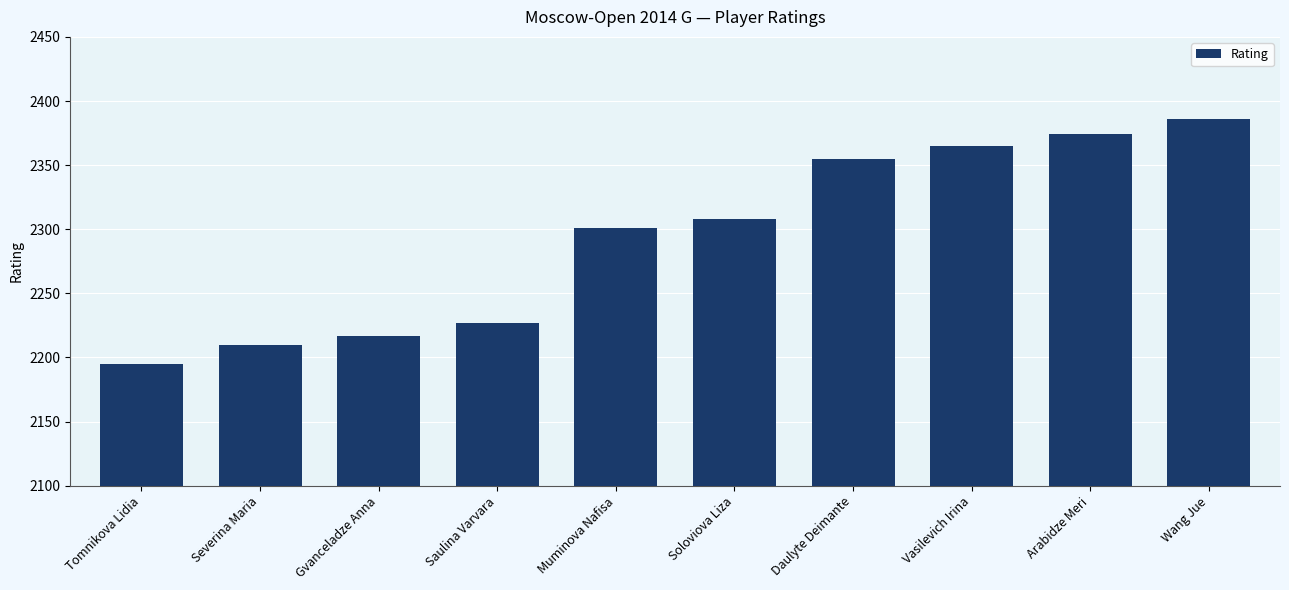

The chart shows a value of 2374 at Arabidze Meri. True or false?

True